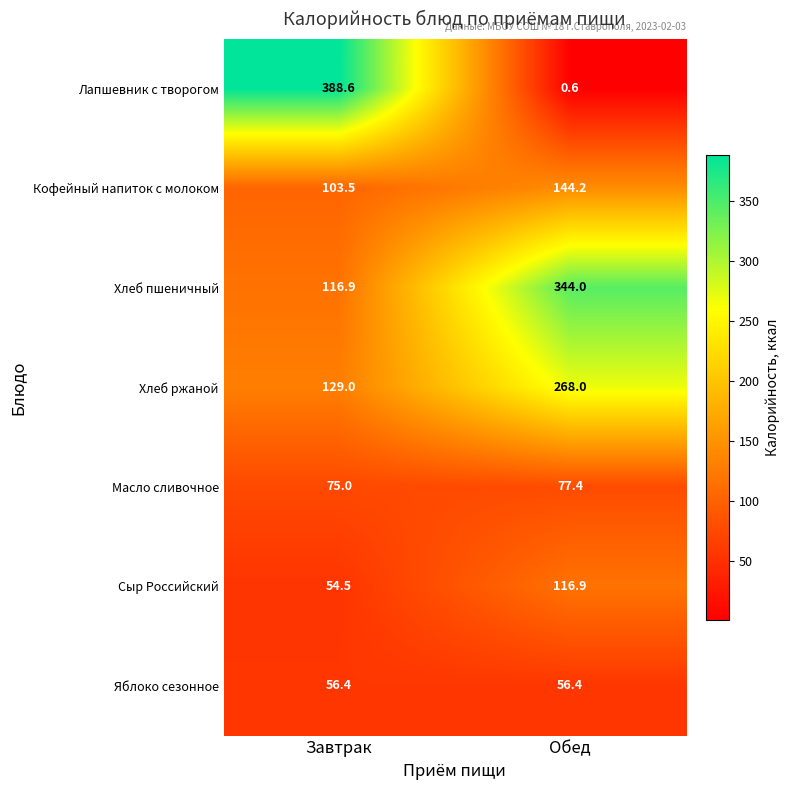

Is it true that Яблоко сезонное equals 56.4 at Обед?

True